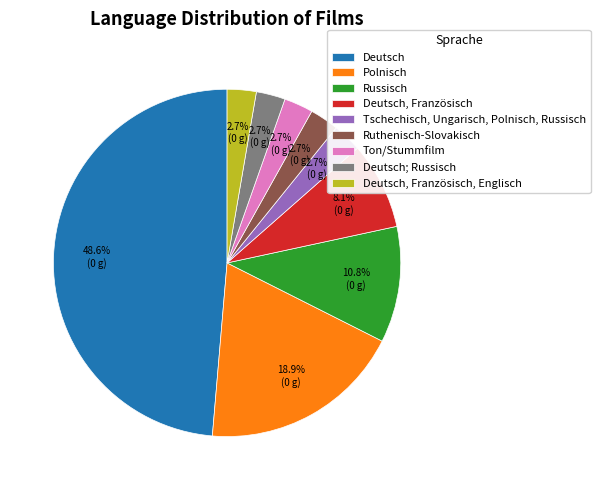

Count the number of slices in the pie.

9